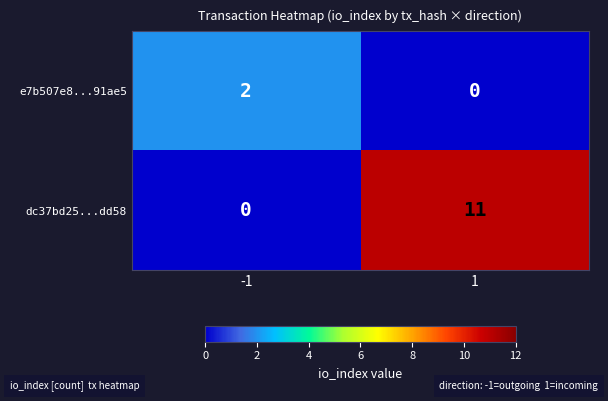

True or false: e7b507e8...91ae5 has a value of 2 at -1.

True